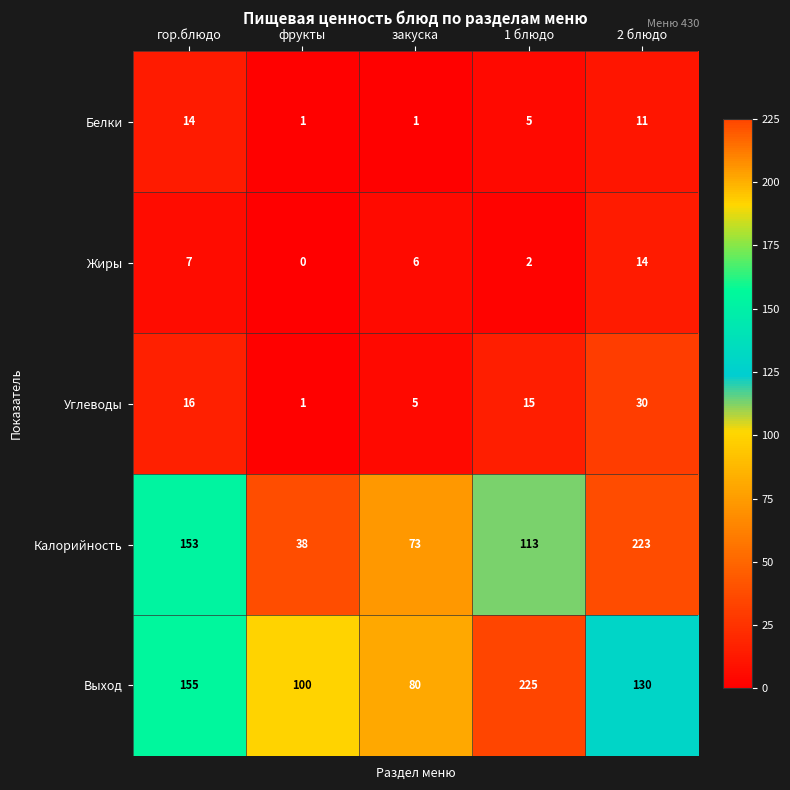

Which label corresponds to the largest value in the chart?

1 блюдо